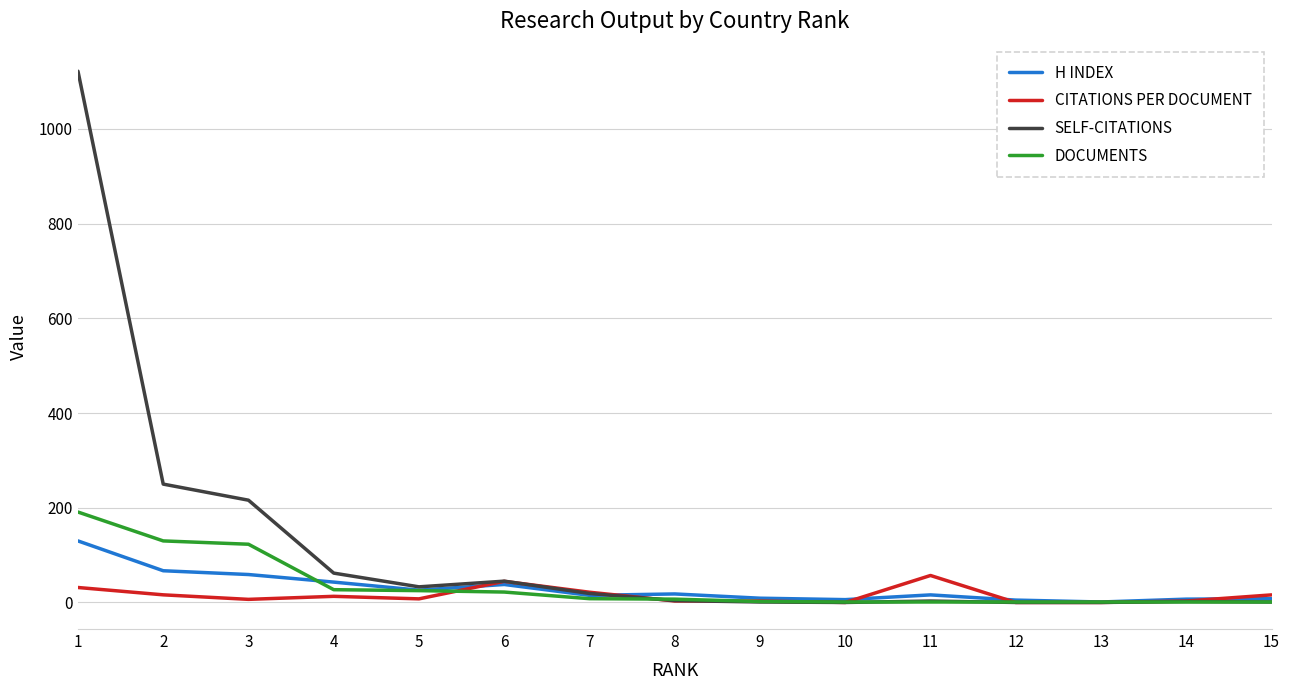

What is the average value of the SELF-CITATIONS series?

117.2